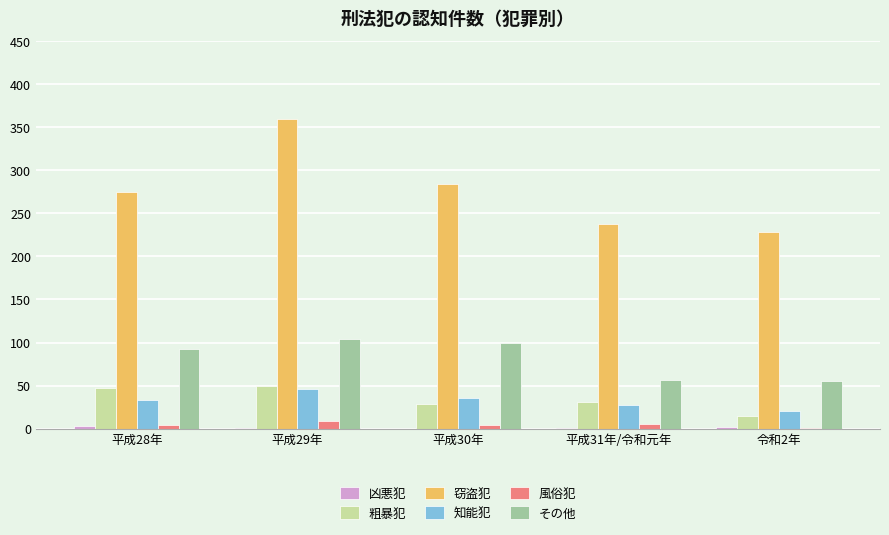

Where is 窃盗犯 nearest to the value 294?

平成30年